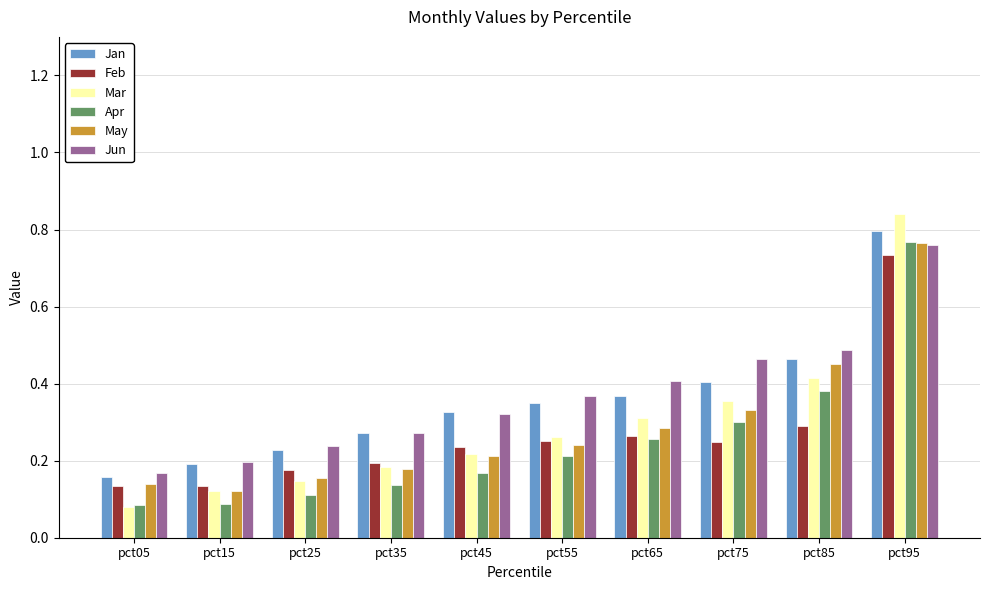

What is the total value across all series at pct25?

1.1